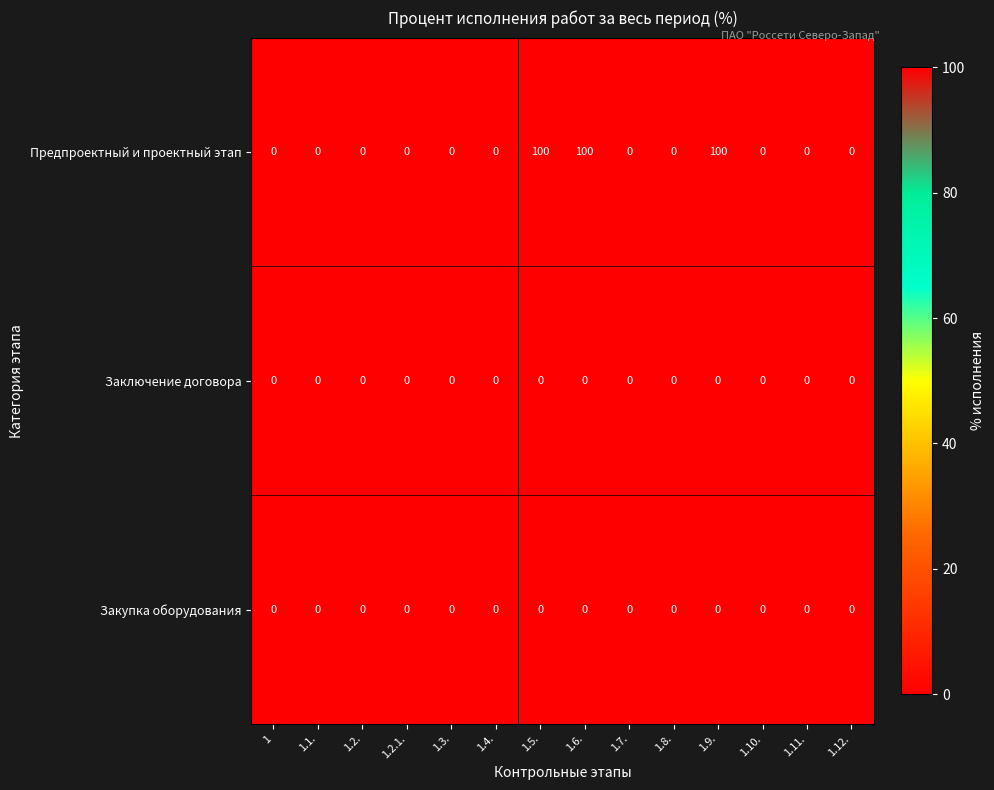

At how many categories does at least one series exceed 56?

3